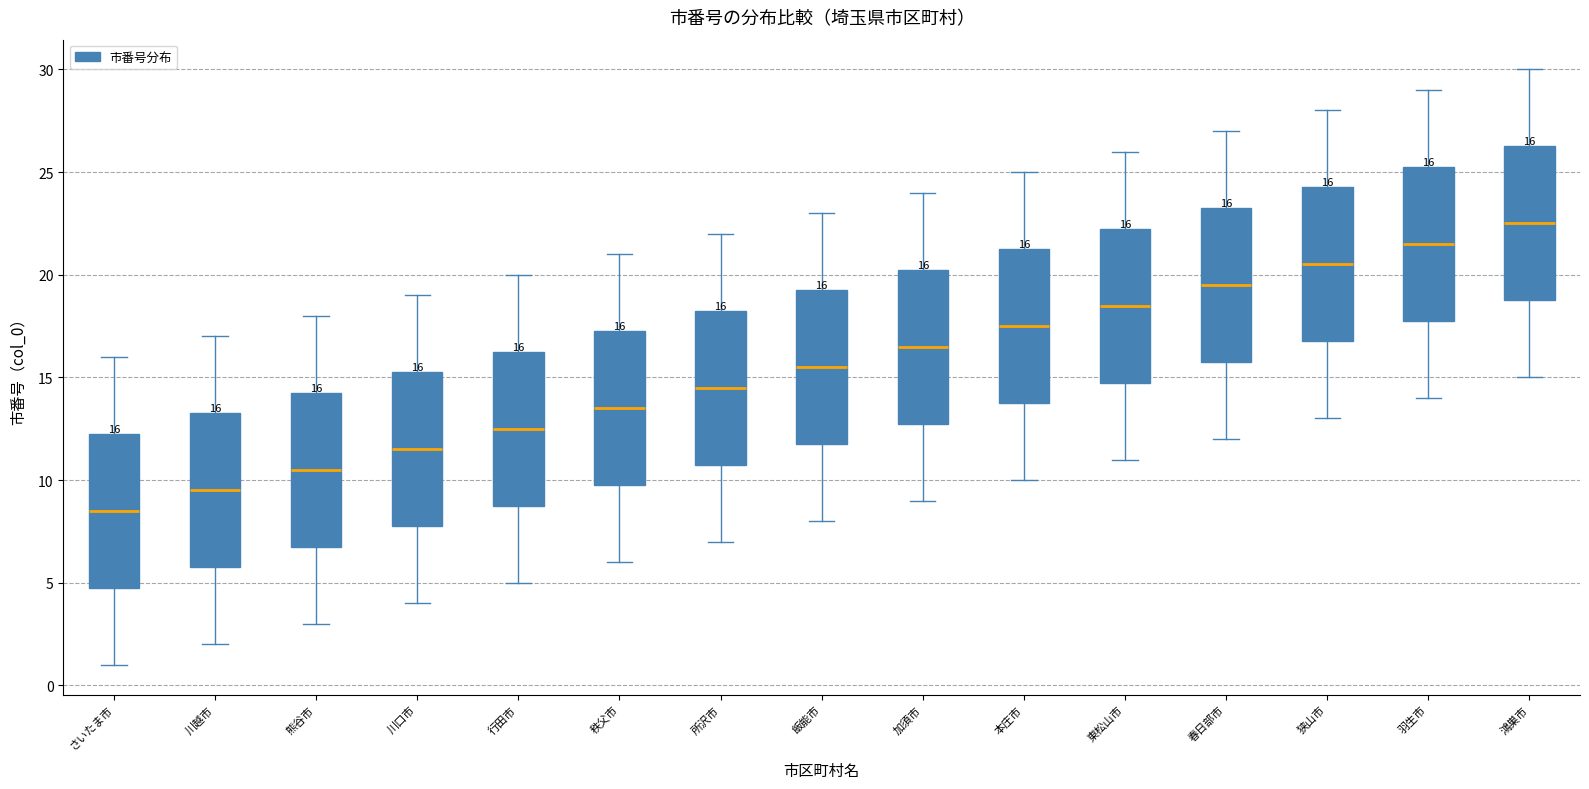

Which box has the lowest median line?

さいたま市